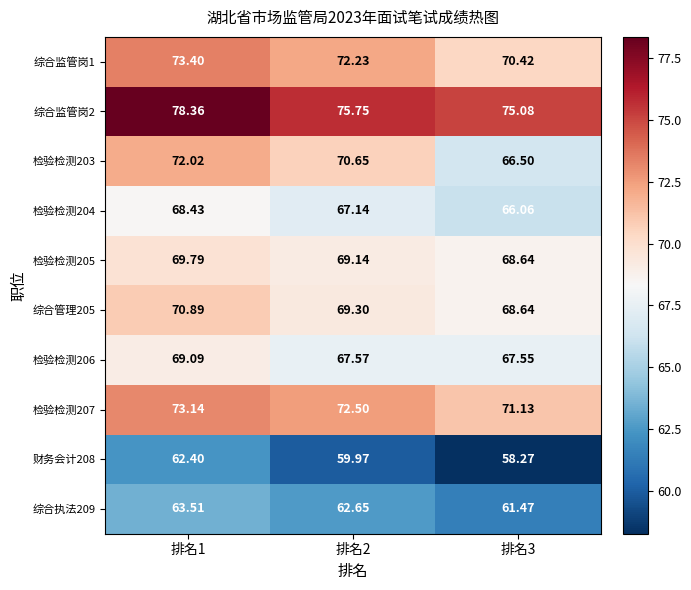

Is the value of 综合管理205 at 排名2 greater than the value of 财务会计208 at 排名2?

Yes